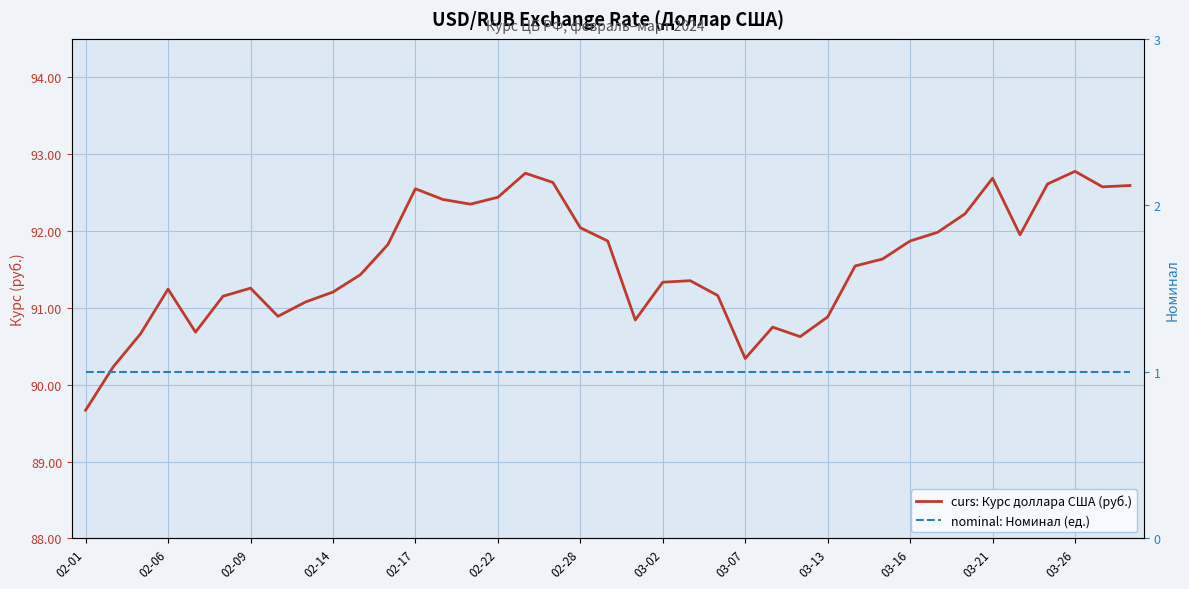

What are all the series names shown in the legend?

curs: Курс доллара США (руб.), nominal: Номинал (ед.)